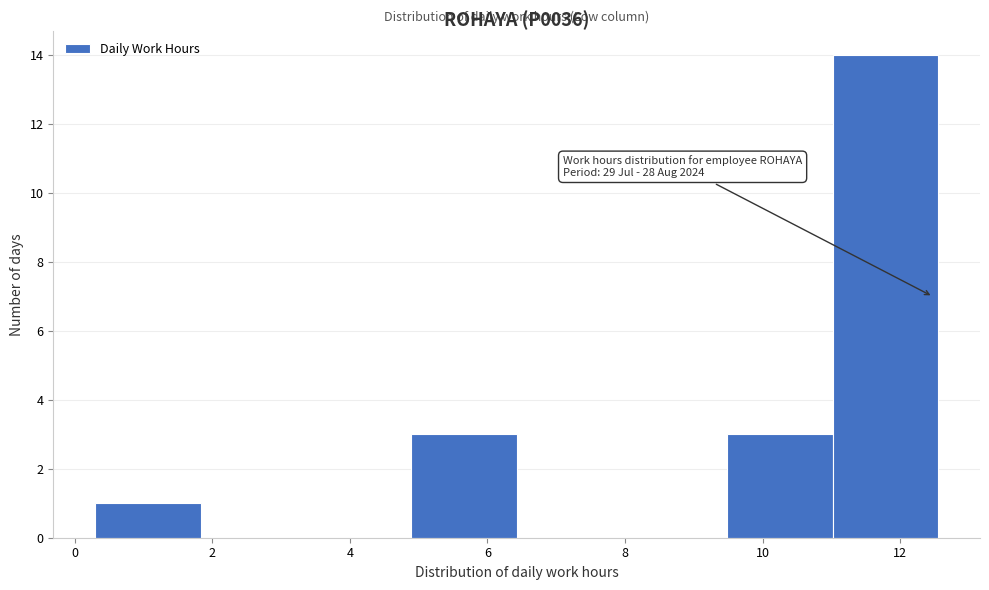

Over which range of the x-axis is the bar tallest?

11.0 to 12.6